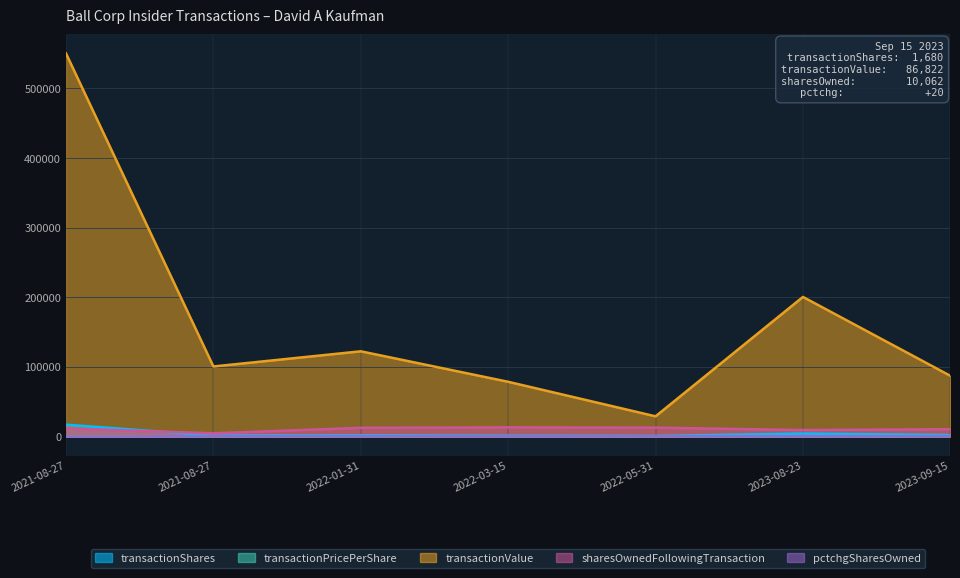

The value of transactionValue at 2023-08-23 is 78636.3. True or false?

False